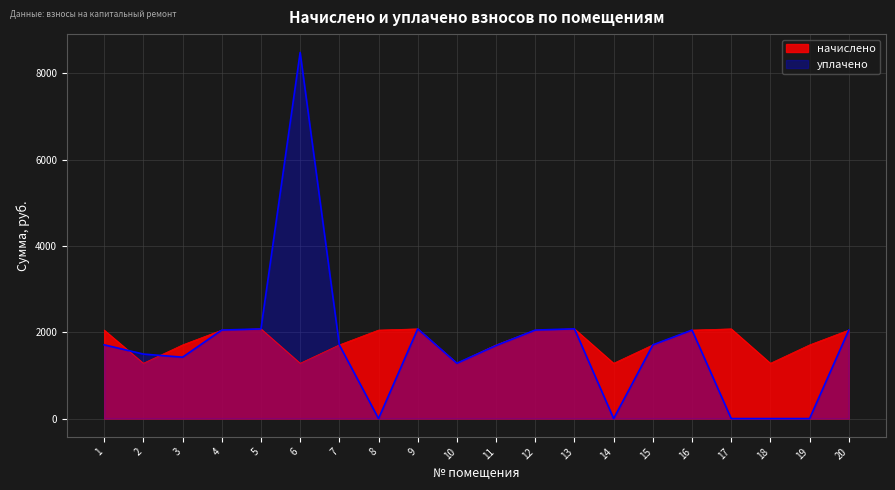

What is the sum of all уплачено values?

33945.4